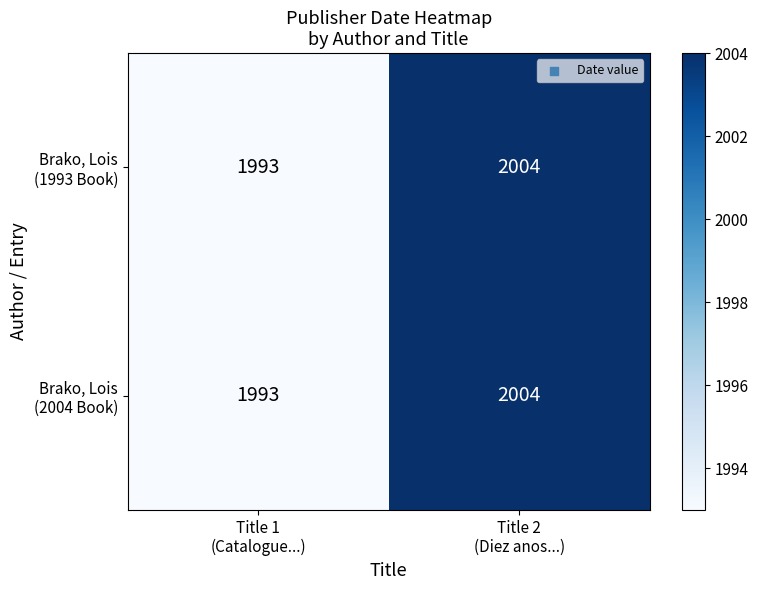

Count the number of data series in this chart.

2